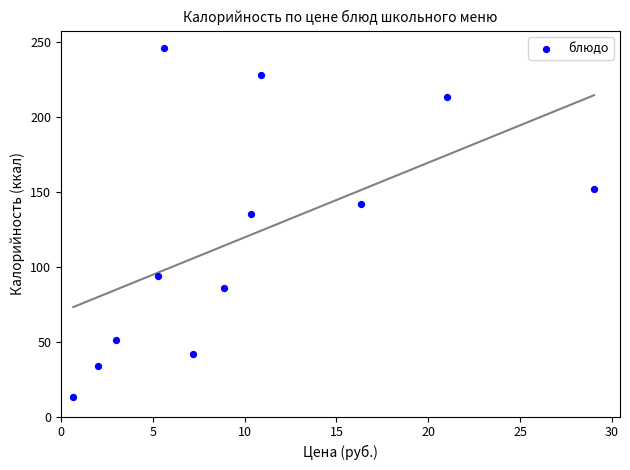

What is the average Y value?

120